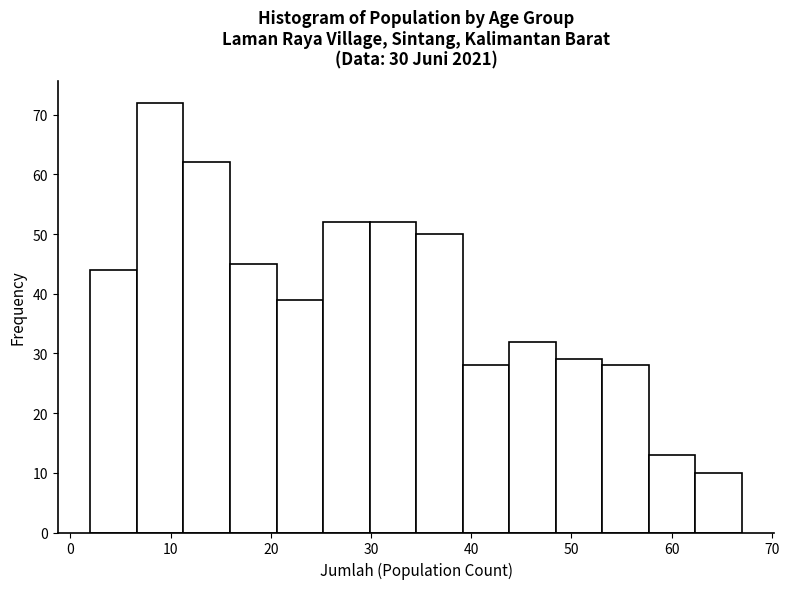

Reading left to right, transcribe this chart: for each bar, give the range it covers on the x-axis and its height. Neither the bar edges nor the heights are printed on the chart, so give them approximately, as read against the axes.

2 to 7: 44
7 to 11: 72
11 to 16: 62
16 to 21: 45
21 to 25: 39
25 to 30: 52
30 to 35: 52
35 to 39: 50
39 to 44: 28
44 to 48: 32
48 to 53: 29
53 to 58: 28
58 to 62: 13
62 to 67: 10